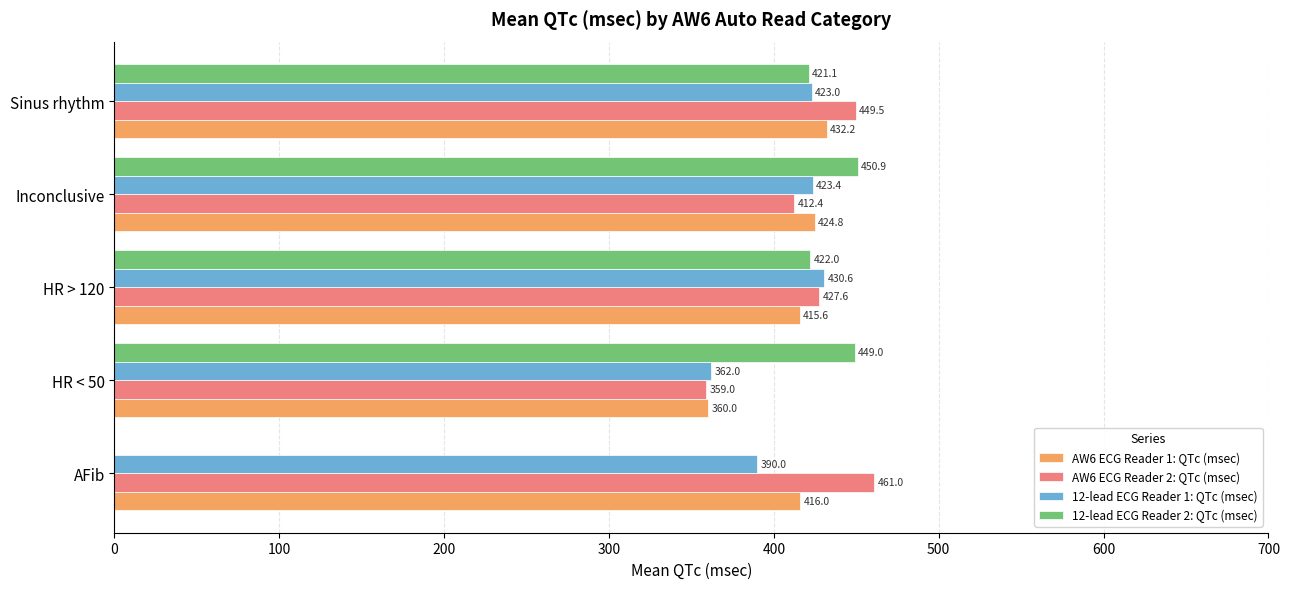

Is the value of AW6 ECG Reader 2: QTc (msec) at Inconclusive greater than the value of AW6 ECG Reader 1: QTc (msec) at AFib?

No